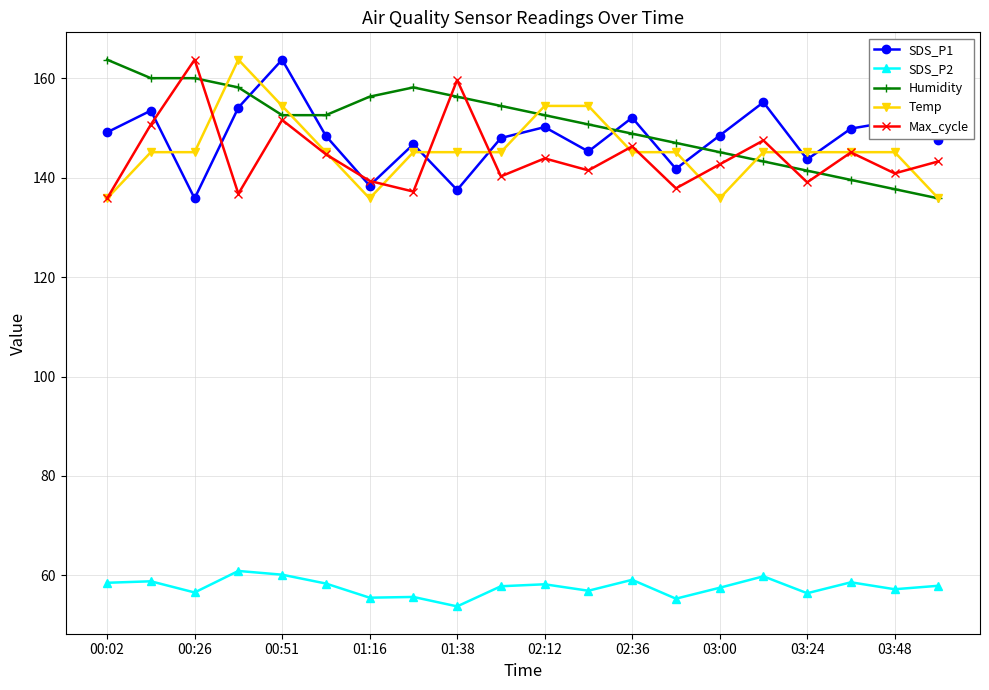

What is the value of the SDS_P2 point at the 7th from the left?

55.5